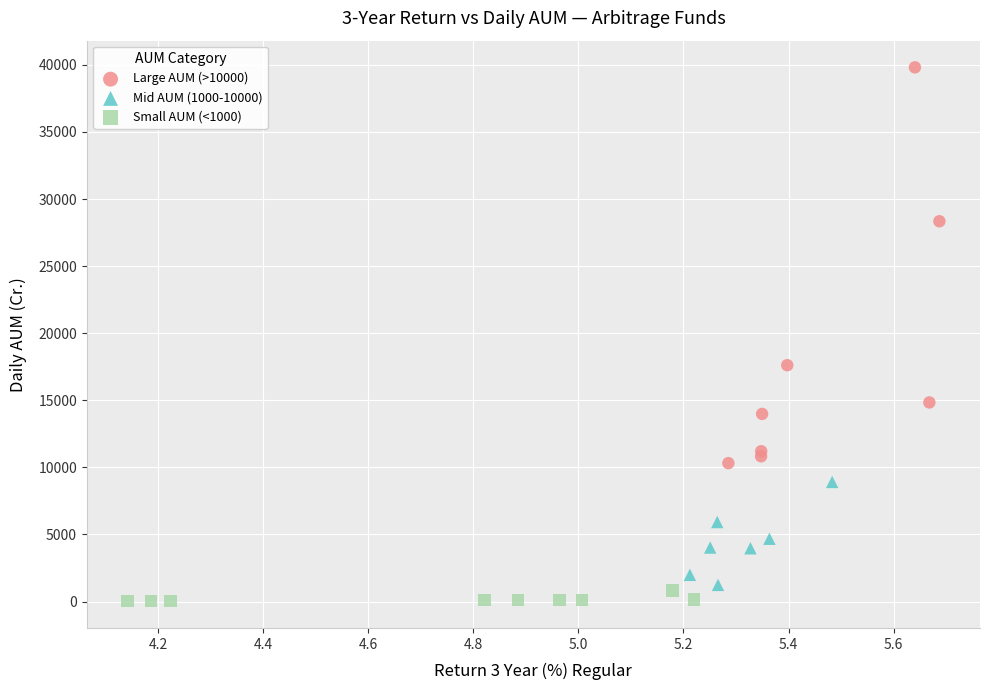

Which series contains the highest Y value?

Large AUM (>10000)